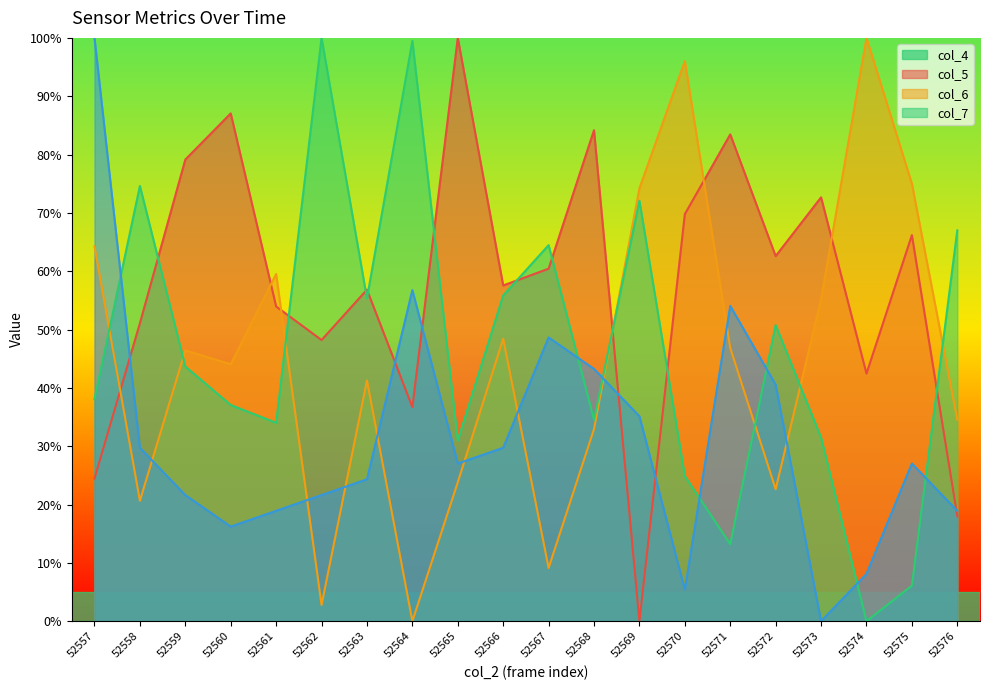

What is the spread (max minus min) of values at 52566?

27.8